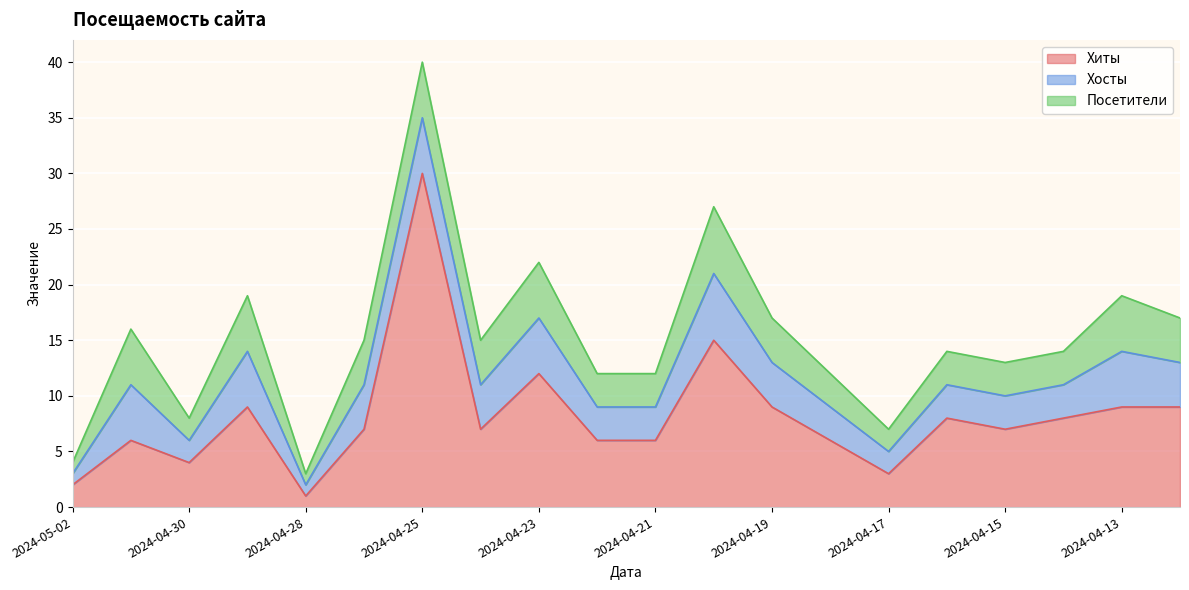

What is the value of the Хосты point at the 4th from the left?

5